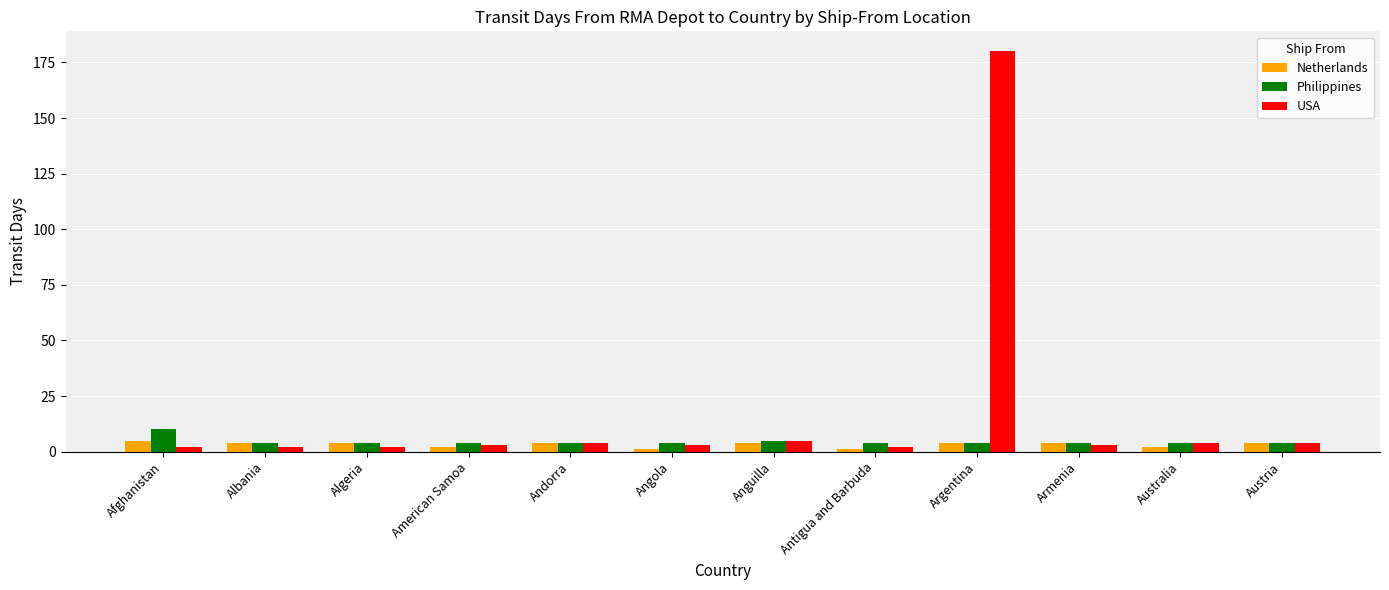

At which category does the chart reach its peak across all series?

Argentina